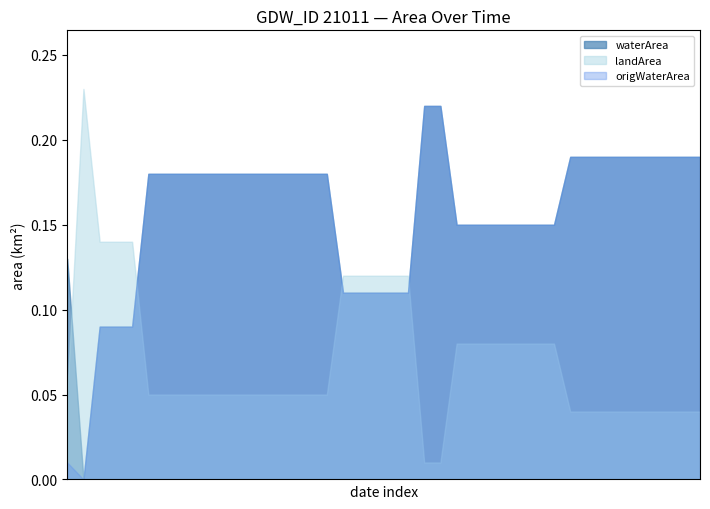

True or false: waterArea and landArea cross at least once.

True